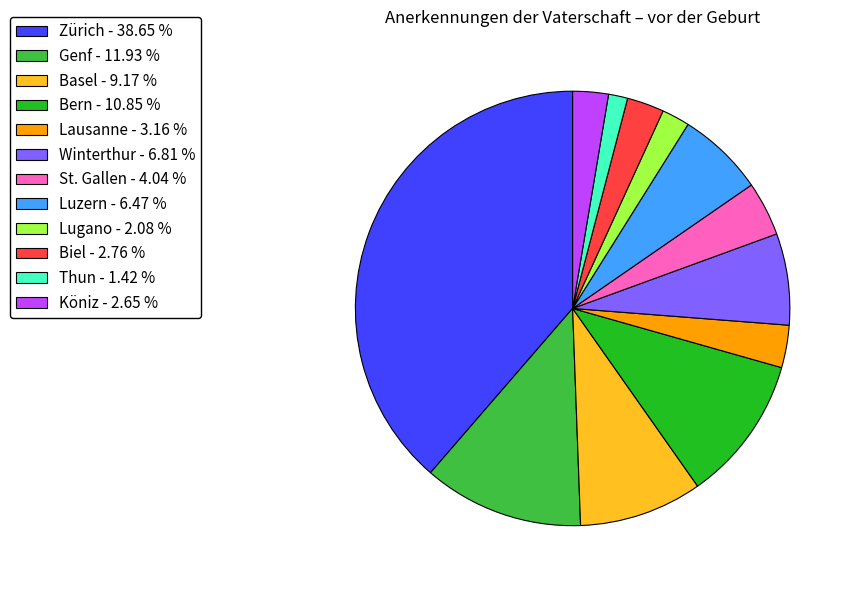

Which has a higher value, Winterthur or Lausanne?

Winterthur